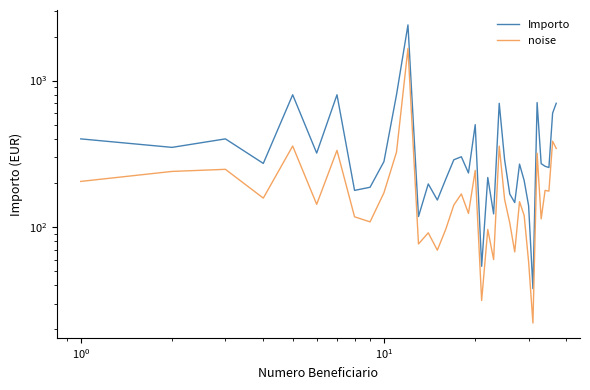

Which series has the largest total across all categories?

Importo